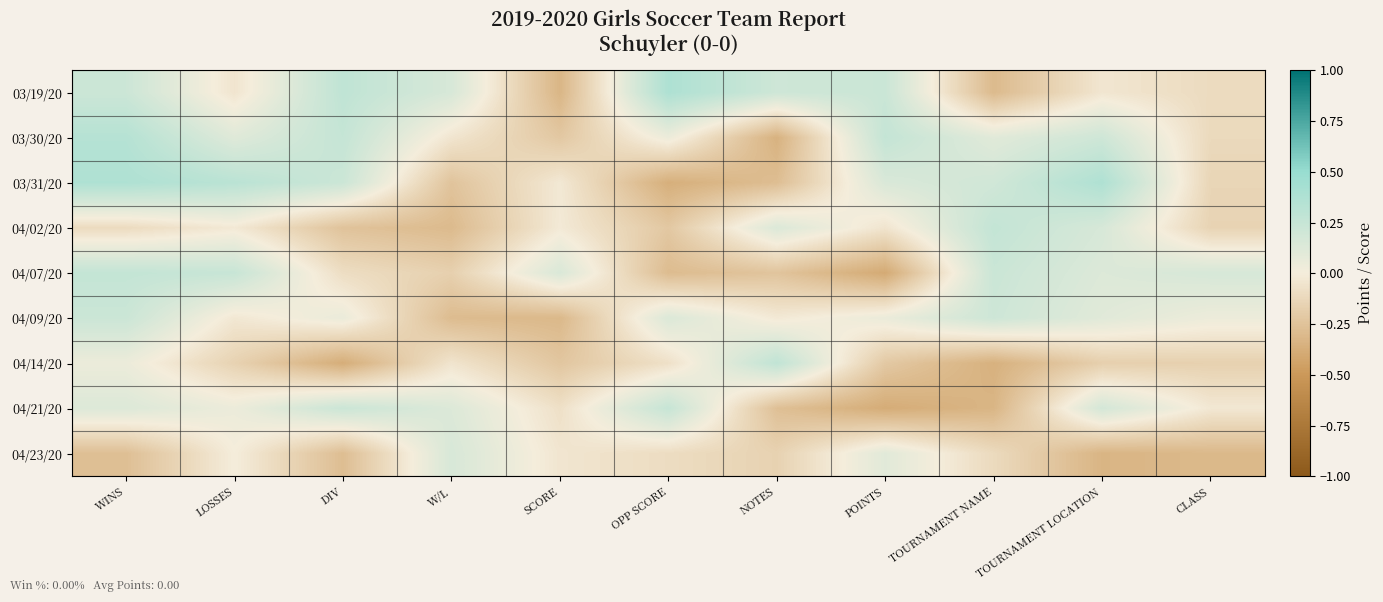

Reading left to right, list all the values displayed in this chart.

03/19/20: WINS=0.2	LOSSES=-0.0	DIV=0.3	W/L=0.2	SCORE=-0.3	OPP SCORE=0.4	NOTES=0.2	POINTS=0.2	TOURNAMENT NAME=-0.3	TOURNAMENT LOCATION=-0.0	CLASS=-0.1
03/30/20: WINS=0.3	LOSSES=0.1	DIV=0.3	W/L=-0.0	SCORE=-0.2	OPP SCORE=0.0	NOTES=-0.3	POINTS=0.3	TOURNAMENT NAME=0.1	TOURNAMENT LOCATION=0.2	CLASS=-0.1
03/31/20: WINS=0.4	LOSSES=0.3	DIV=0.2	W/L=-0.2	SCORE=-0.0	OPP SCORE=-0.4	NOTES=-0.3	POINTS=0.1	TOURNAMENT NAME=0.2	TOURNAMENT LOCATION=0.4	CLASS=-0.1
04/02/20: WINS=-0.1	LOSSES=-0.0	DIV=-0.2	W/L=-0.3	SCORE=-0.0	OPP SCORE=-0.2	NOTES=0.1	POINTS=-0.1	TOURNAMENT NAME=0.3	TOURNAMENT LOCATION=0.2	CLASS=-0.2
04/07/20: WINS=0.3	LOSSES=0.2	DIV=-0.1	W/L=-0.2	SCORE=0.1	OPP SCORE=-0.3	NOTES=-0.2	POINTS=-0.4	TOURNAMENT NAME=0.2	TOURNAMENT LOCATION=0.1	CLASS=0.2
04/09/20: WINS=0.2	LOSSES=-0.0	DIV=0.1	W/L=-0.3	SCORE=-0.3	OPP SCORE=0.1	NOTES=-0.0	POINTS=0.1	TOURNAMENT NAME=0.2	TOURNAMENT LOCATION=0.1	CLASS=0.0
04/14/20: WINS=0.0	LOSSES=-0.2	DIV=-0.4	W/L=-0.1	SCORE=-0.2	OPP SCORE=-0.1	NOTES=0.3	POINTS=-0.2	TOURNAMENT NAME=-0.4	TOURNAMENT LOCATION=-0.2	CLASS=-0.2
04/21/20: WINS=0.1	LOSSES=0.0	DIV=0.2	W/L=0.1	SCORE=-0.1	OPP SCORE=0.3	NOTES=-0.3	POINTS=-0.4	TOURNAMENT NAME=-0.3	TOURNAMENT LOCATION=0.2	CLASS=-0.0
04/23/20: WINS=-0.3	LOSSES=0.0	DIV=-0.3	W/L=0.2	SCORE=-0.0	OPP SCORE=-0.1	NOTES=-0.2	POINTS=0.1	TOURNAMENT NAME=-0.1	TOURNAMENT LOCATION=-0.3	CLASS=-0.3